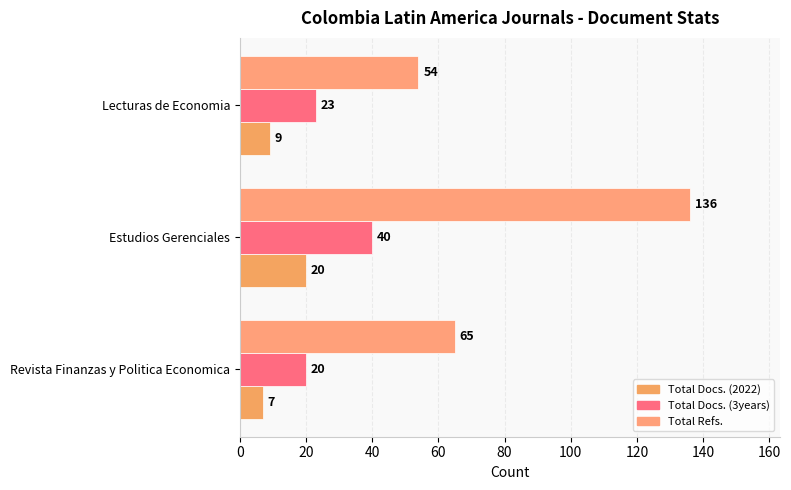

What is the value of the Total Docs. (3years) bar at the 1st from the left?

20